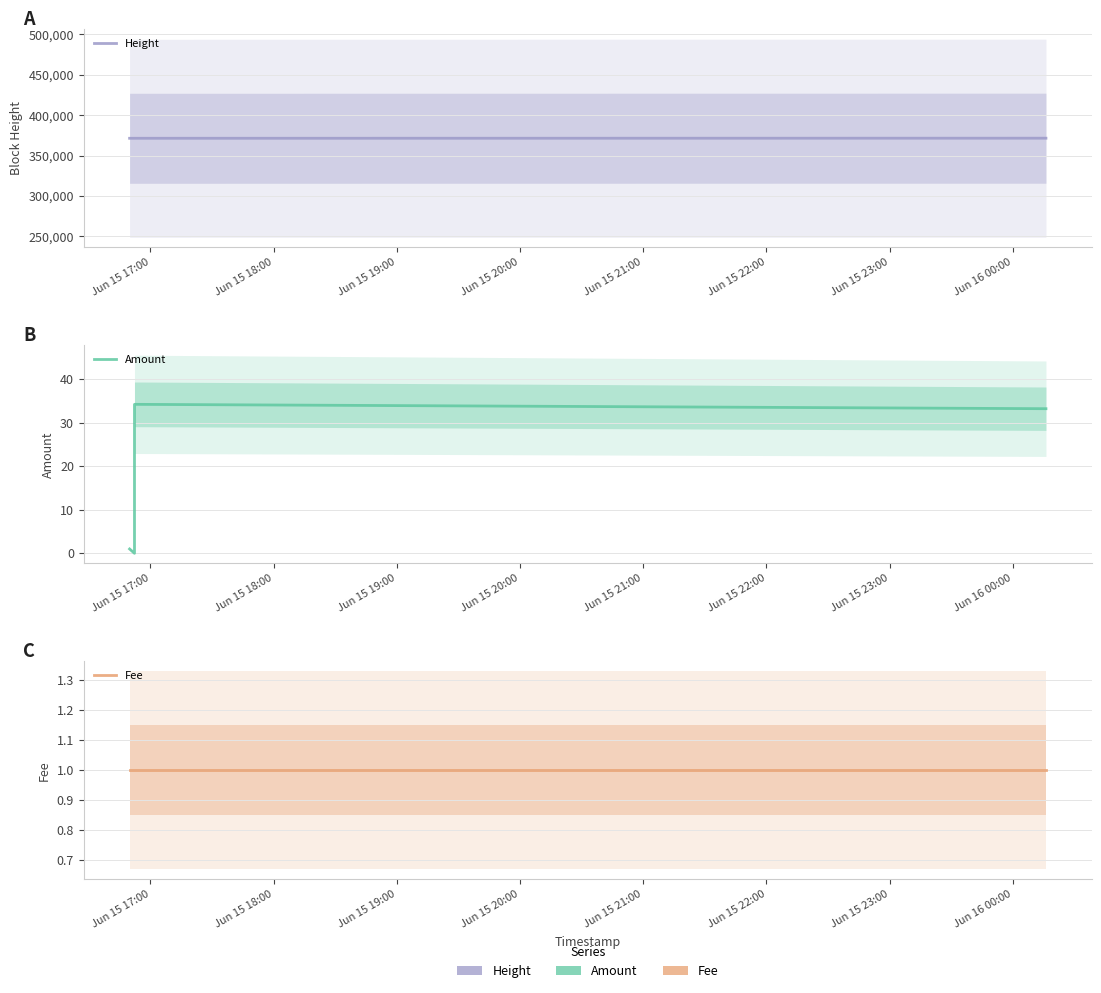

Rank the series by their maximum value, from highest to lowest.

Height, Amount, Fee